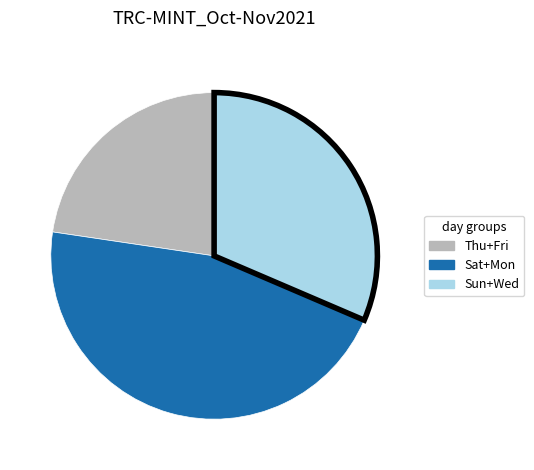

Is there a majority slice in this chart?

No